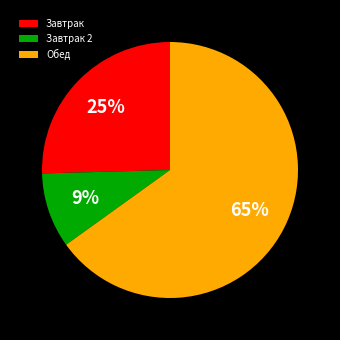

What is the ratio of the value at Завтрак 2 to the value at Завтрак?

0.4